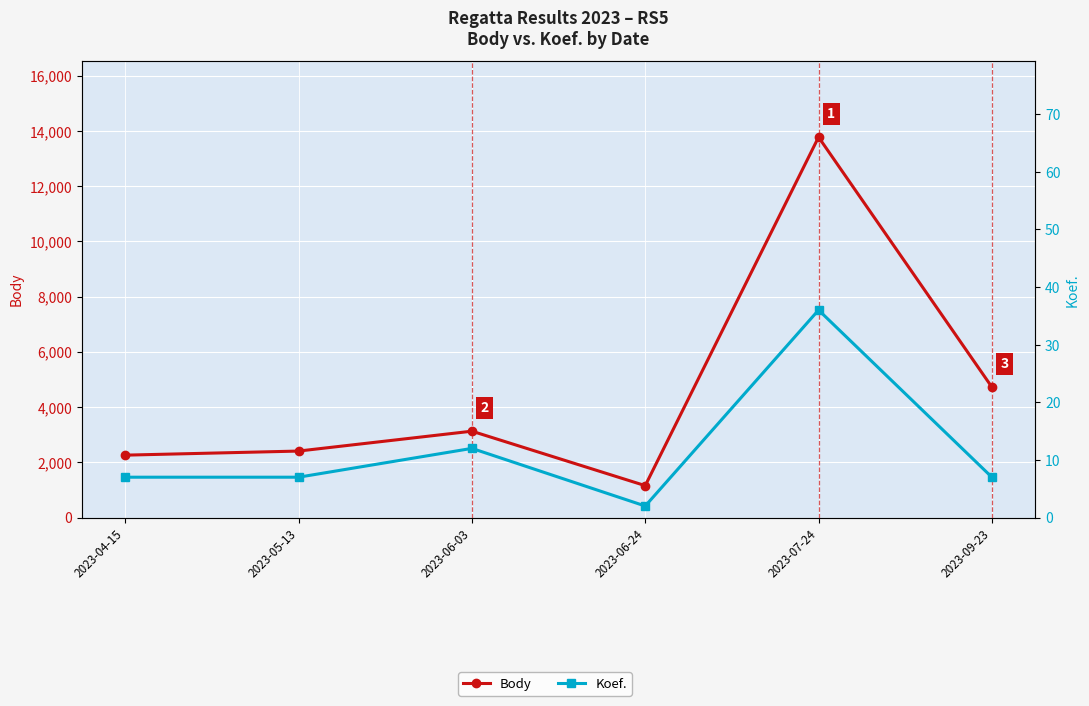

Where is Body nearest to the value 7467?

2023-09-23